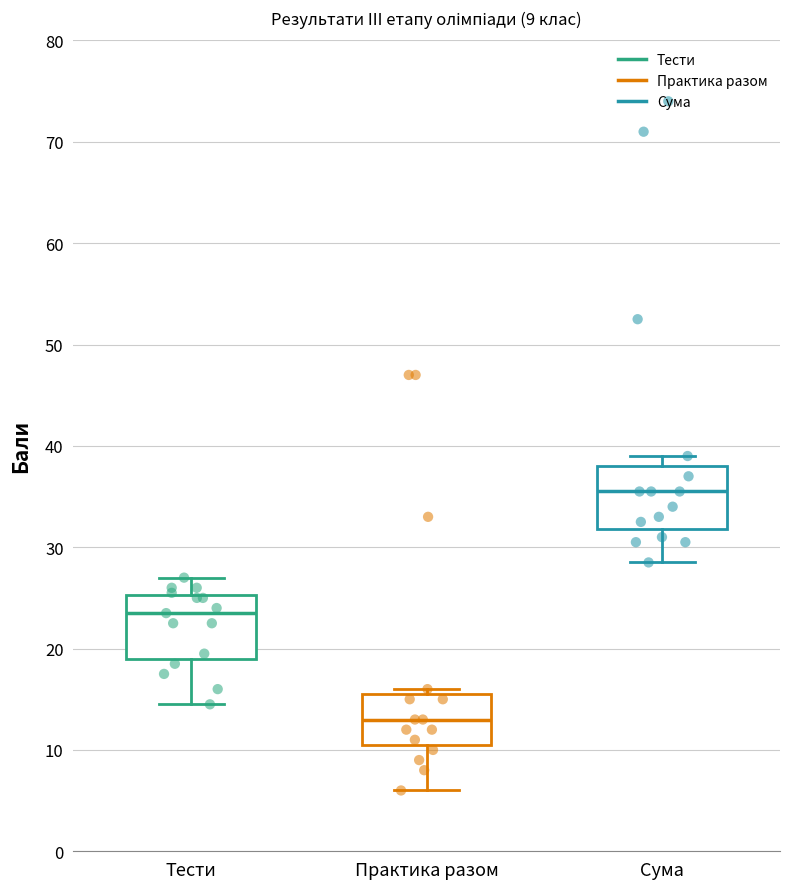

Which box's median line is the highest?

Сума